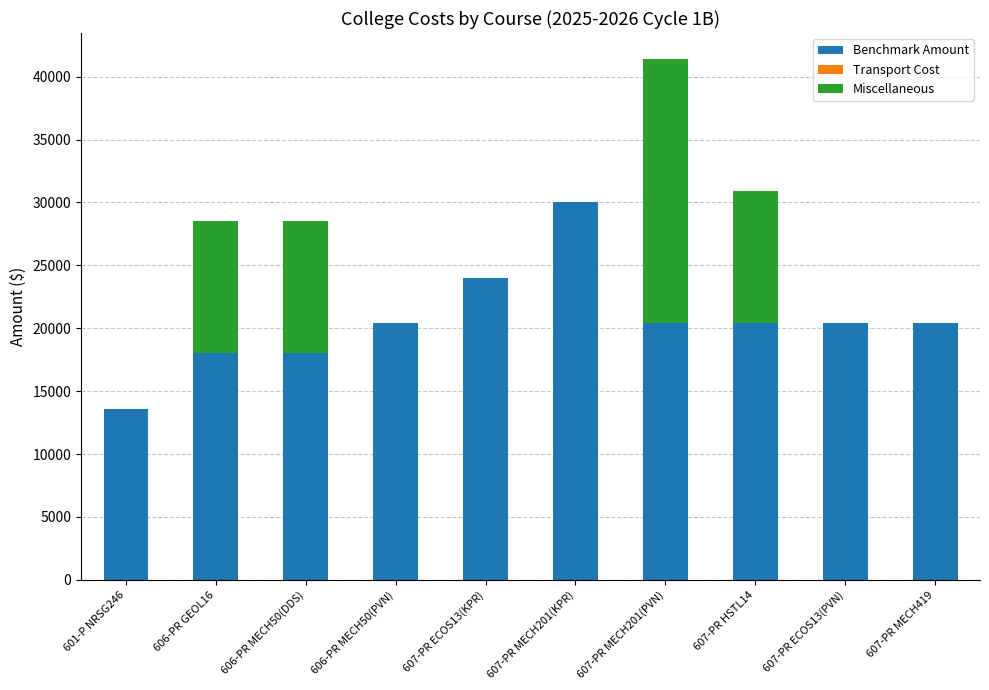

What is the sum of all Benchmark Amount values?

205554